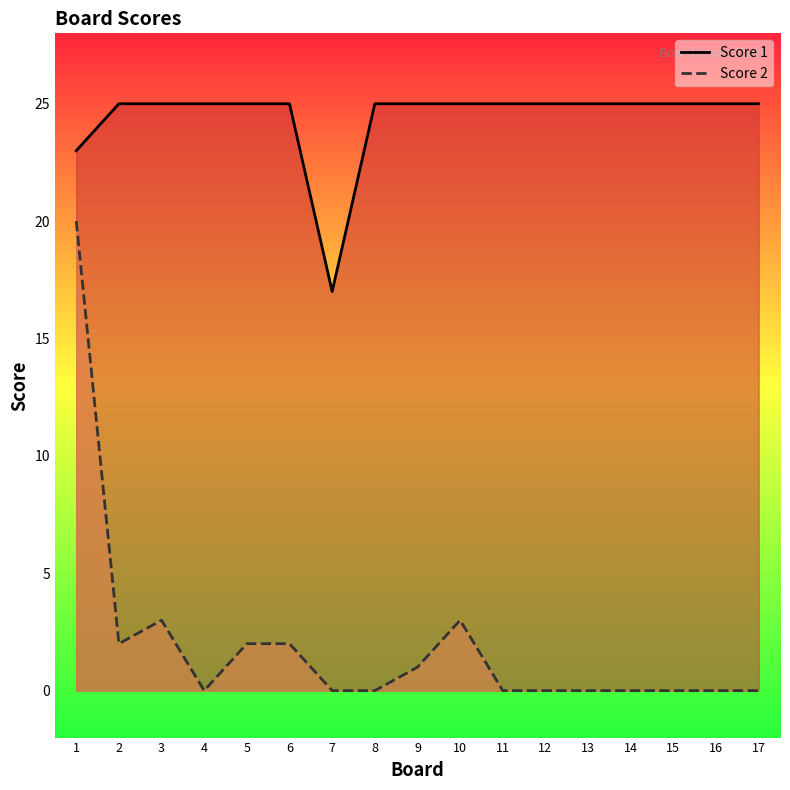

True or false: Score 1 and Score 2 cross at least once.

False